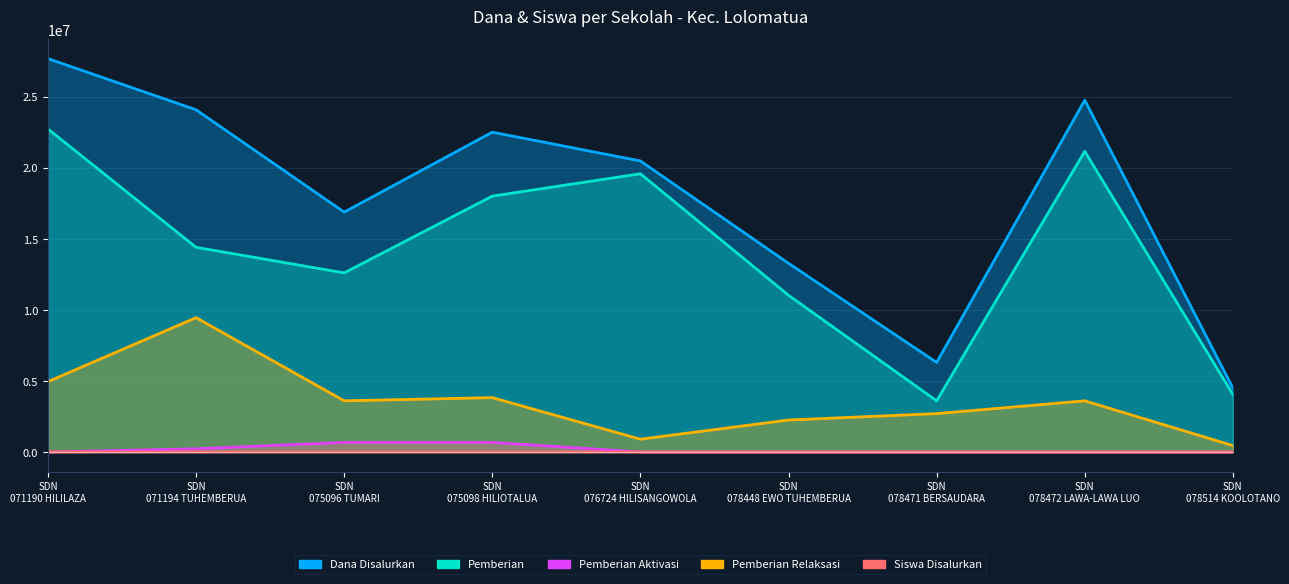

Reading left to right, extract all data points from this chart.

Dana Disalurkan: 27675000	24075000	16875000	22500000	20475000	13275000	6300000	24750000	4500000
Pemberian: 22725000	14400000	12600000	18000000	19575000	11025000	3600000	21150000	4050000
Pemberian Aktivasi: 0	225000	675000	675000	0	0	0	0	0
Pemberian Relaksasi: 4950000	9450000	3600000	3825000	900000	2250000	2700000	3600000	450000
Siswa Disalurkan: 69	61	46	61	51	34	17	63	10